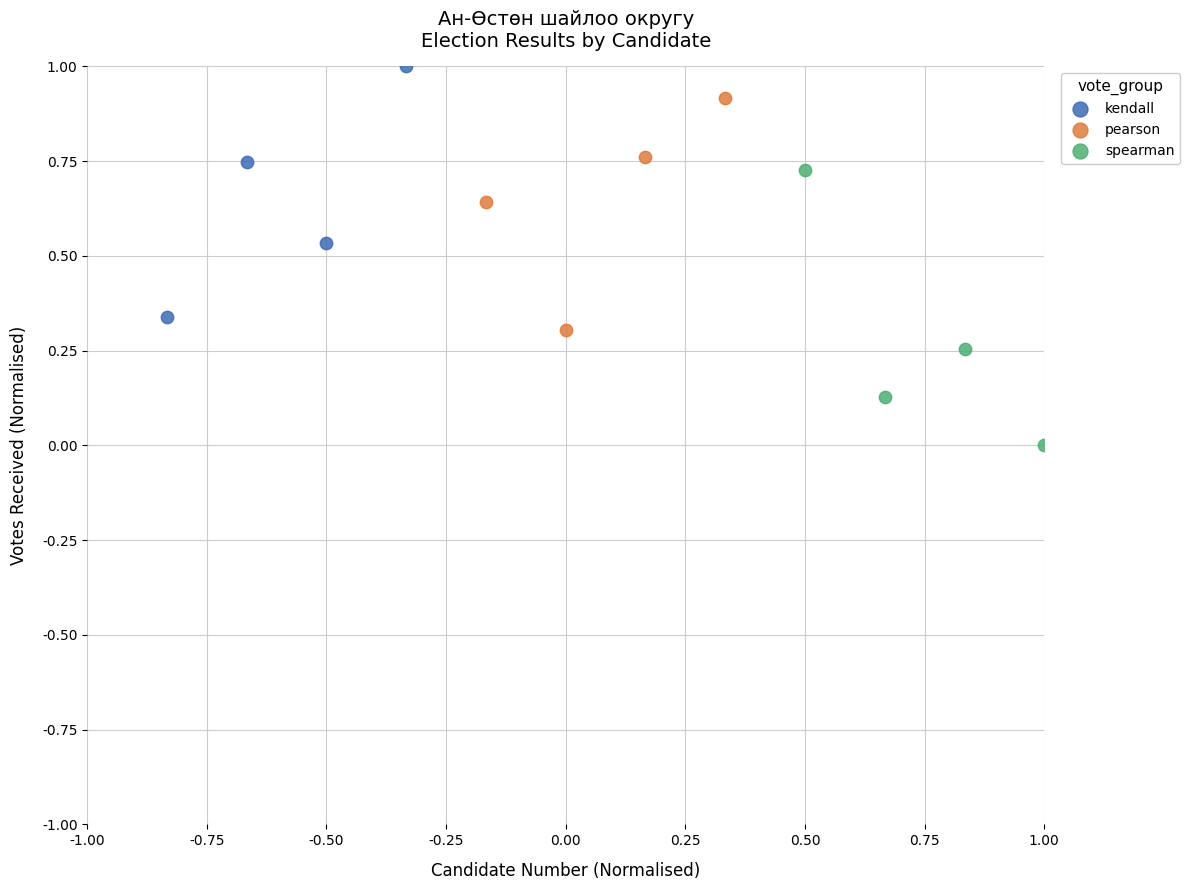

What are all the series names shown in the legend?

kendall, pearson, spearman